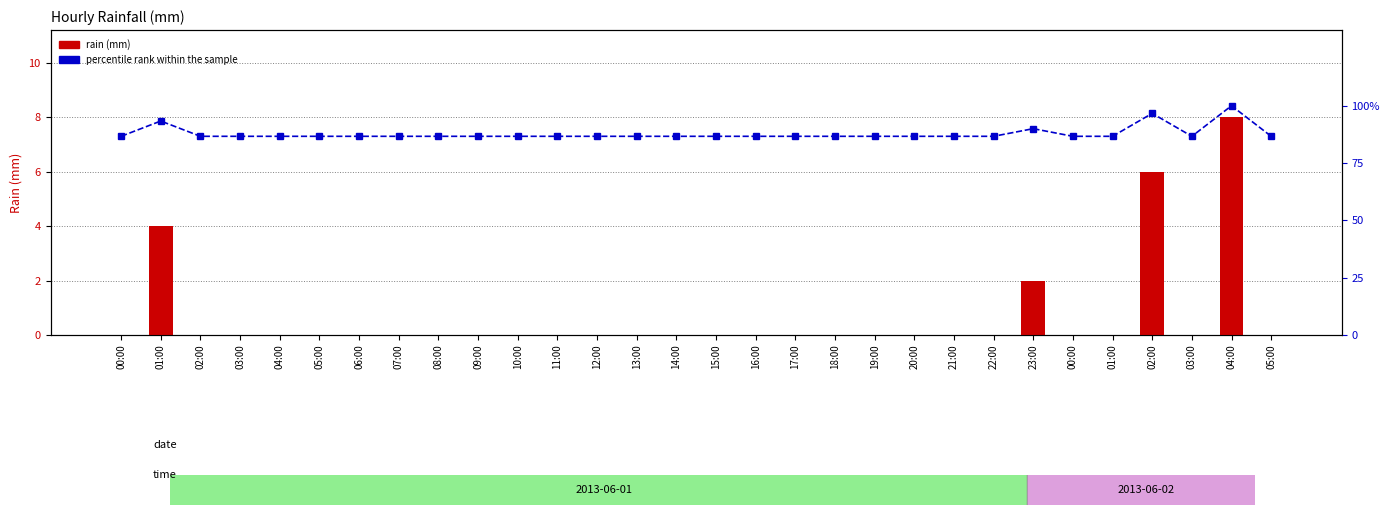

What is the difference between the second highest and second lowest values in the percentile rank within the sample series?

10.0